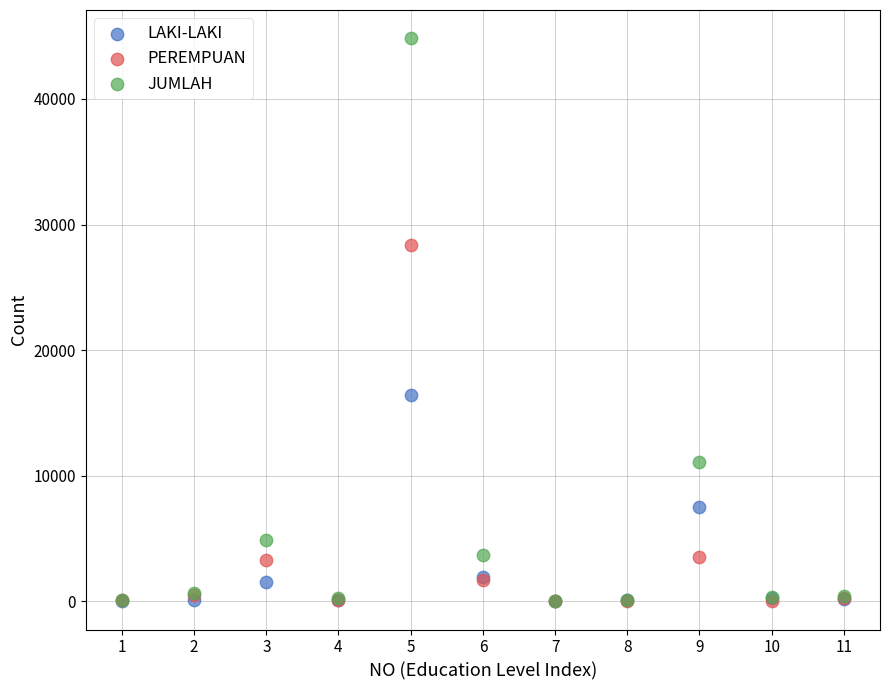

In the LAKI-LAKI series, what Y value is closest to 8250?

7523